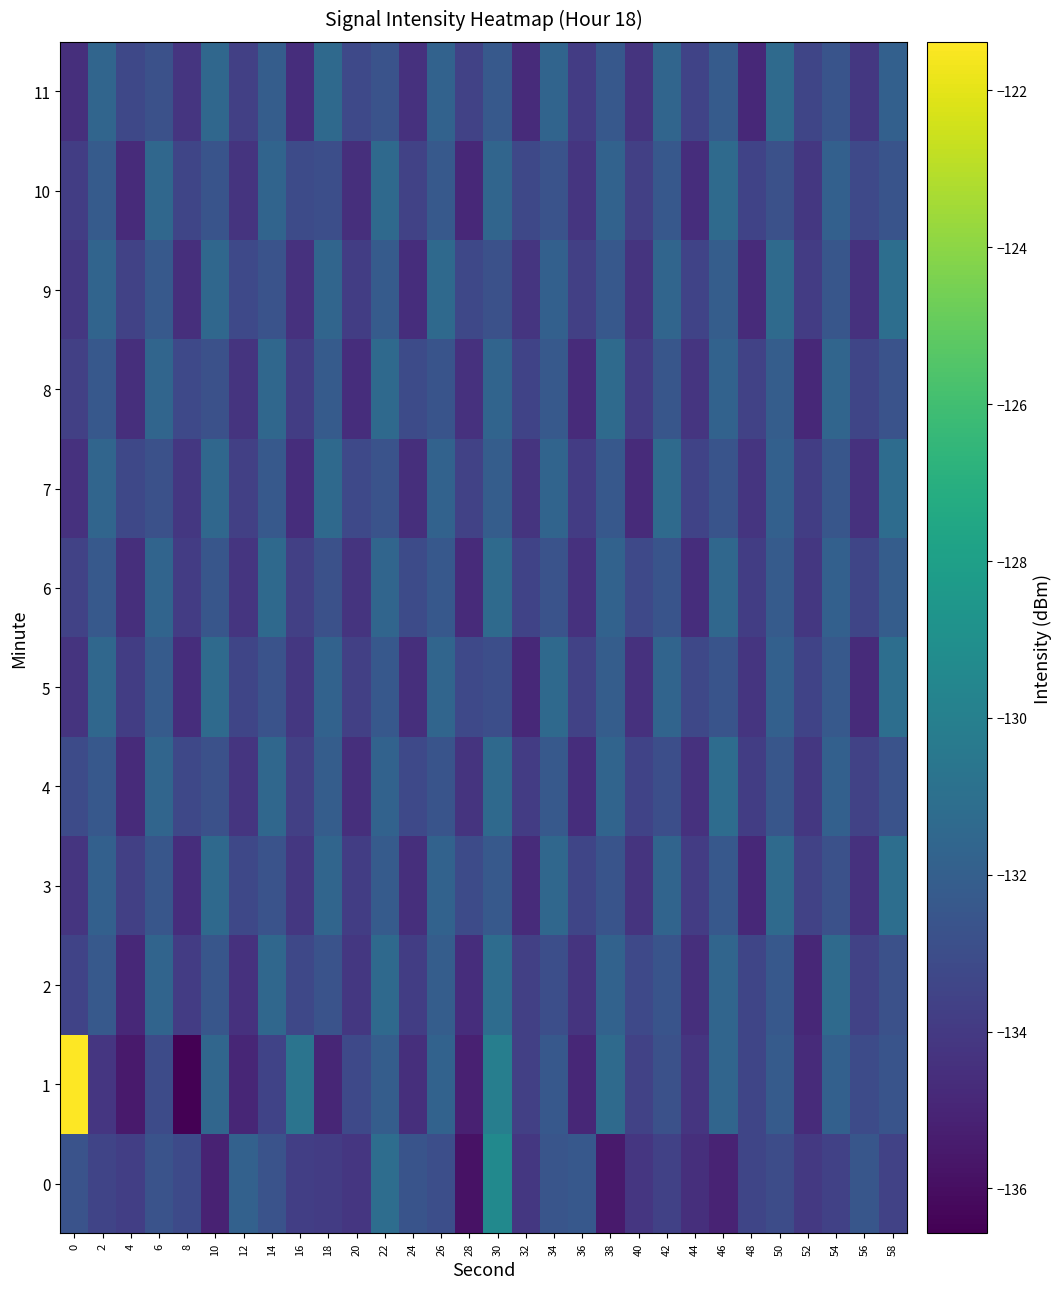

What is the spread (max minus min) of values at 32?

1.5